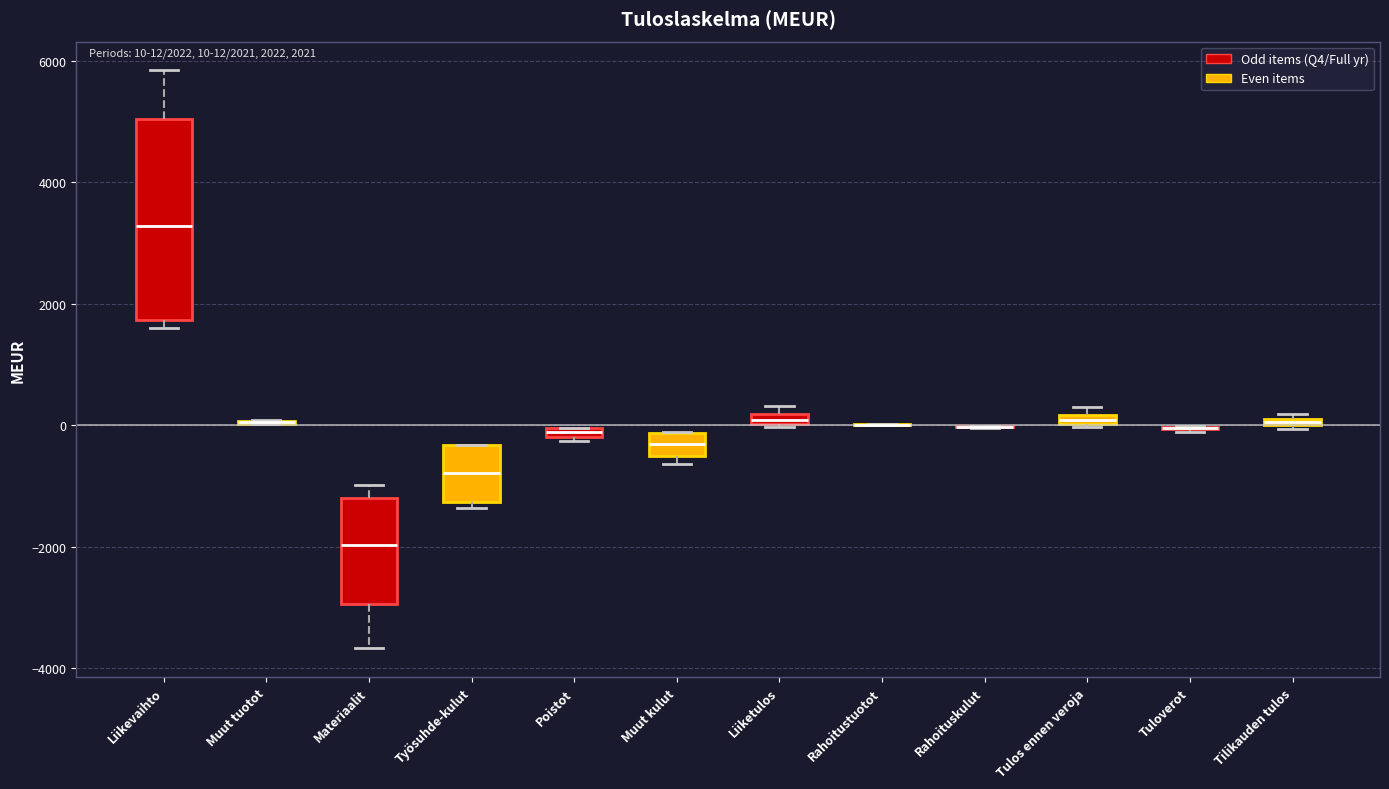

Which box is the tallest, from its lower edge to its upper edge?

Liikevaihto